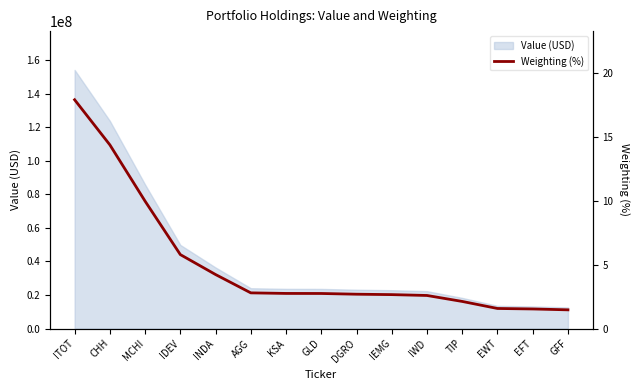

Which has a higher value, EFT or CHH?

CHH